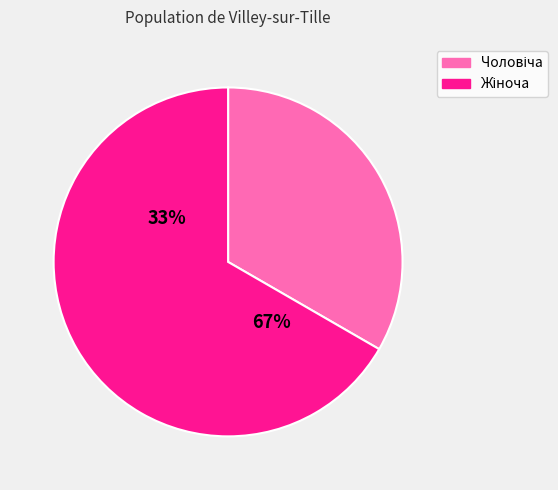

The Чоловіча slice represents 44% of the pie. True or false?

False